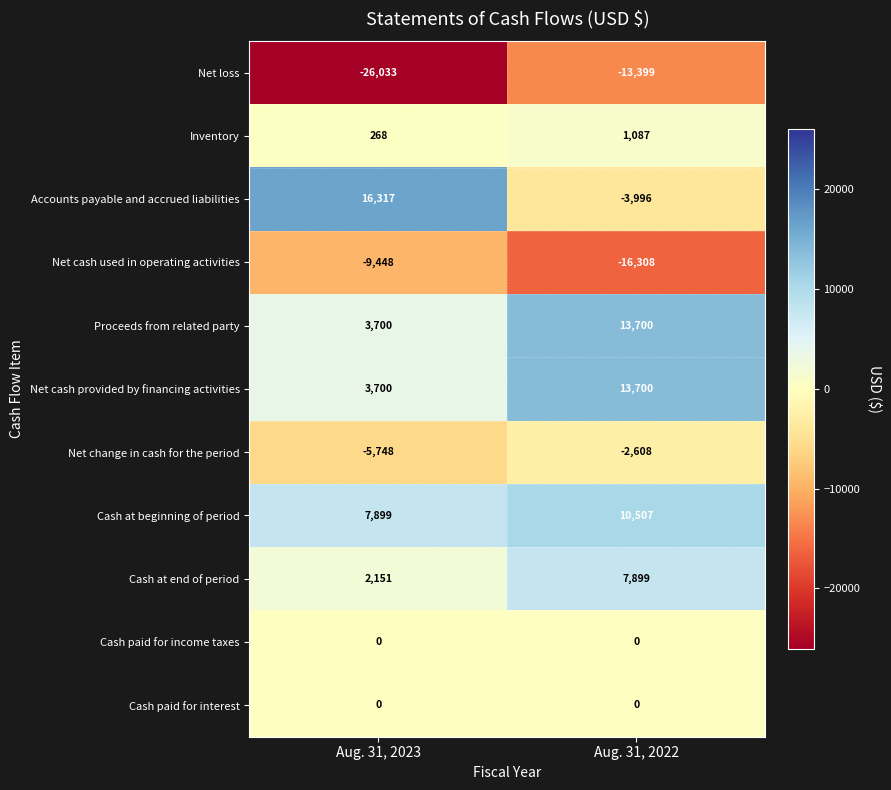

What is the greatest value displayed?

16317